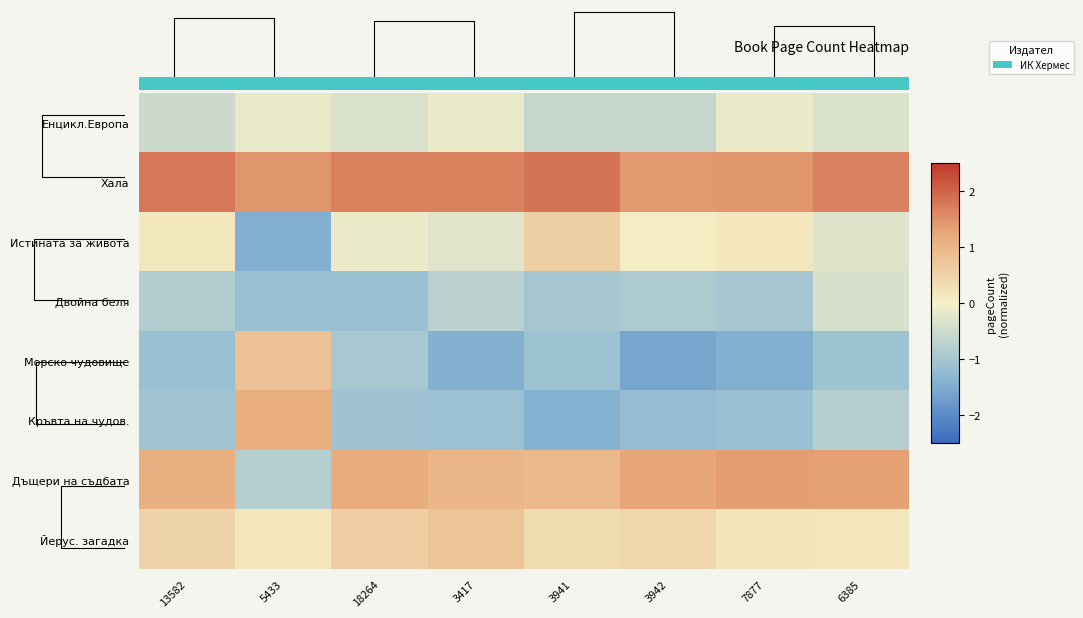

How many values in Кръвта на чудов. are below zero?

7